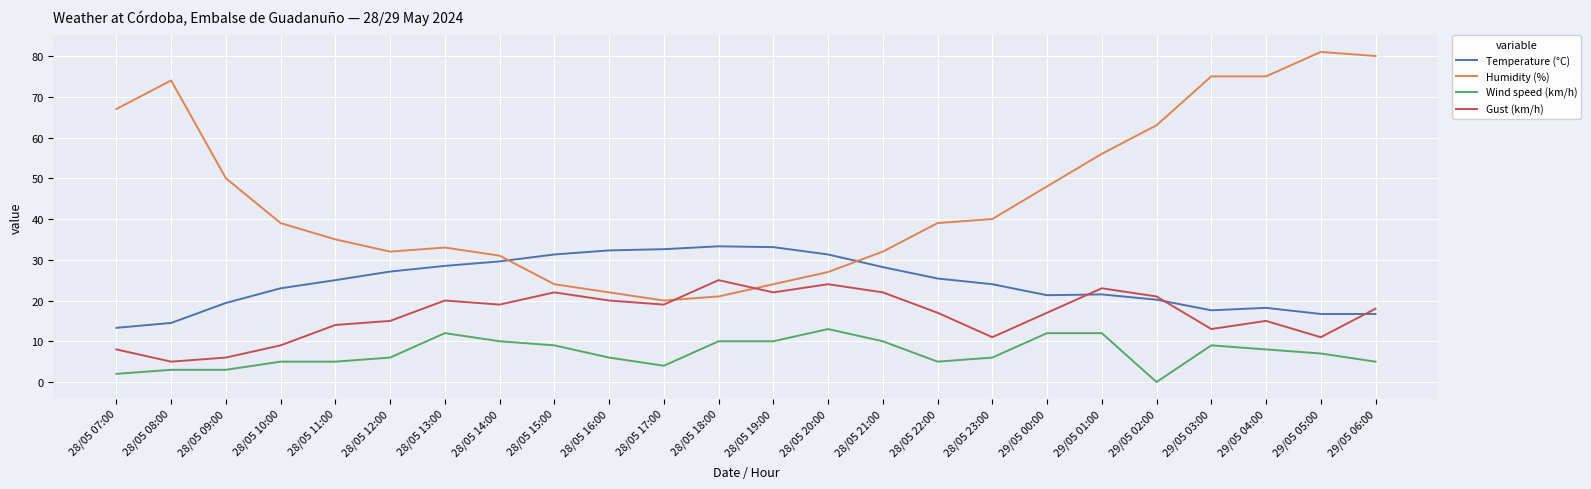

Which series has the largest total across all categories?

Humidity (%)